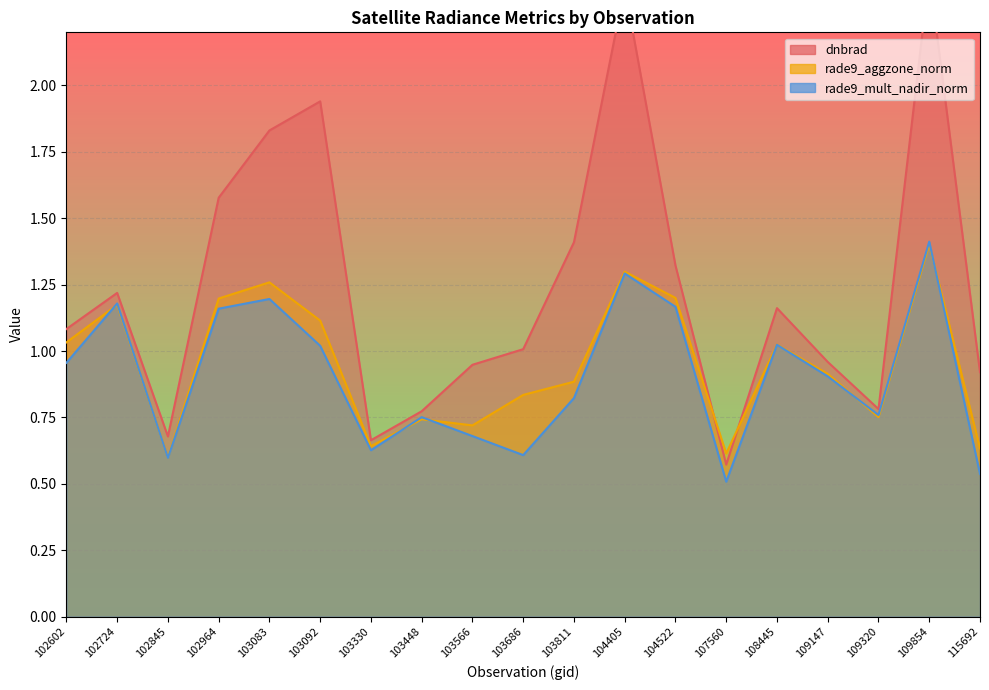

Does the chart display data point markers on the line(s)?

No